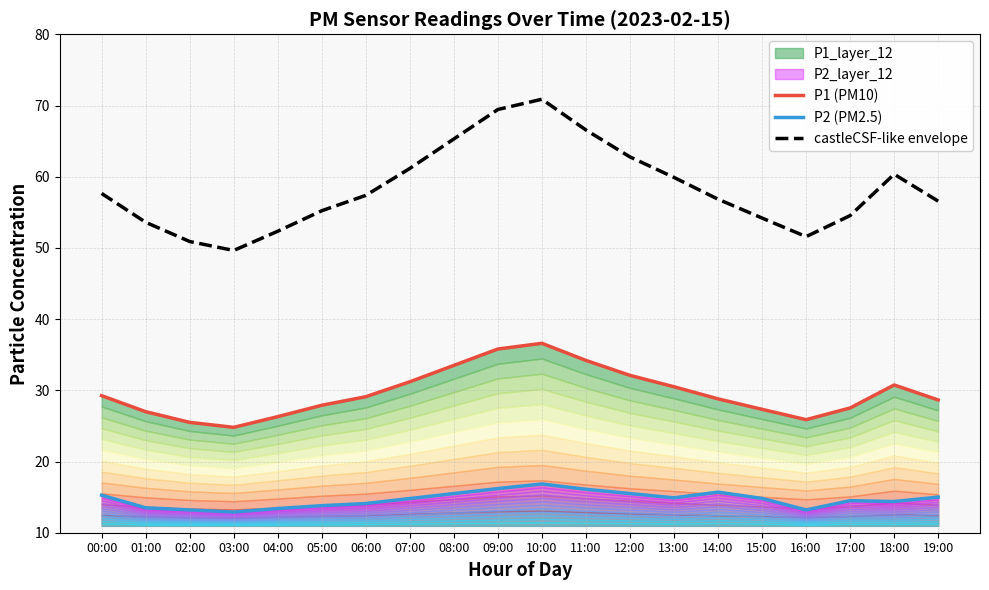

Between 07:00 and 13:00, which series saw the biggest shift?

castleCSF-like envelope